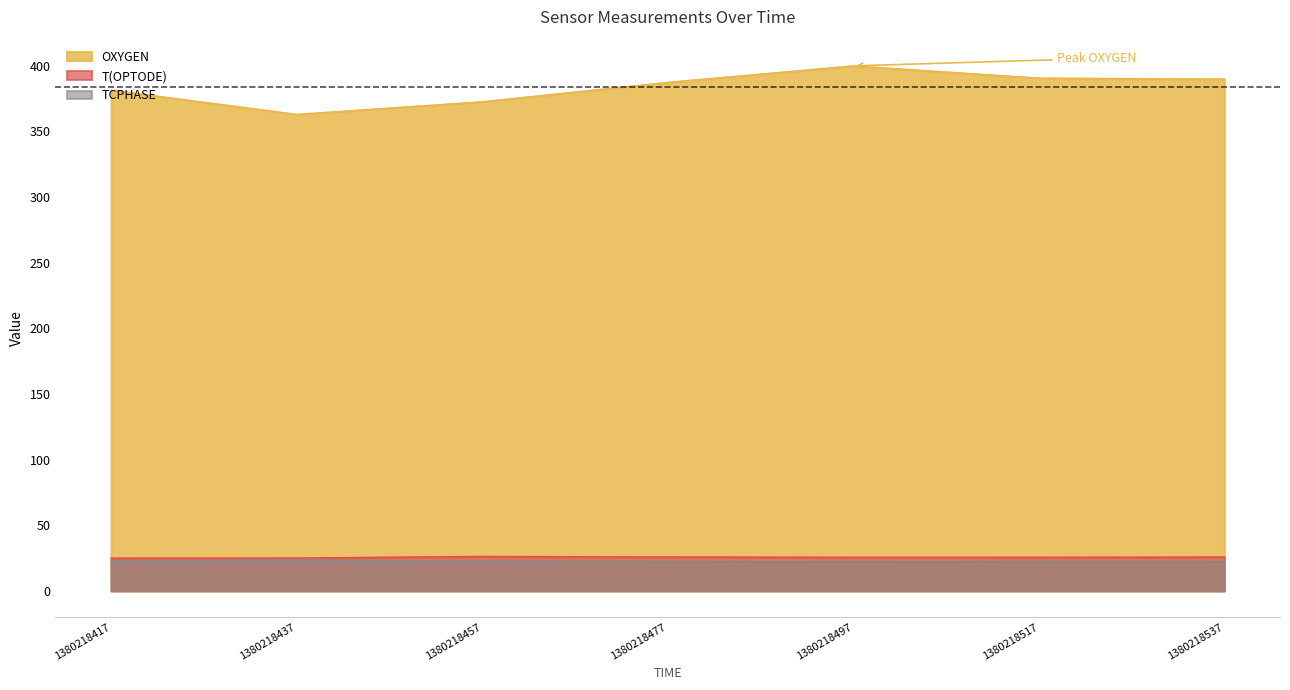

True or false: T(OPTODE) has more than 1 points higher than both neighbors.

False